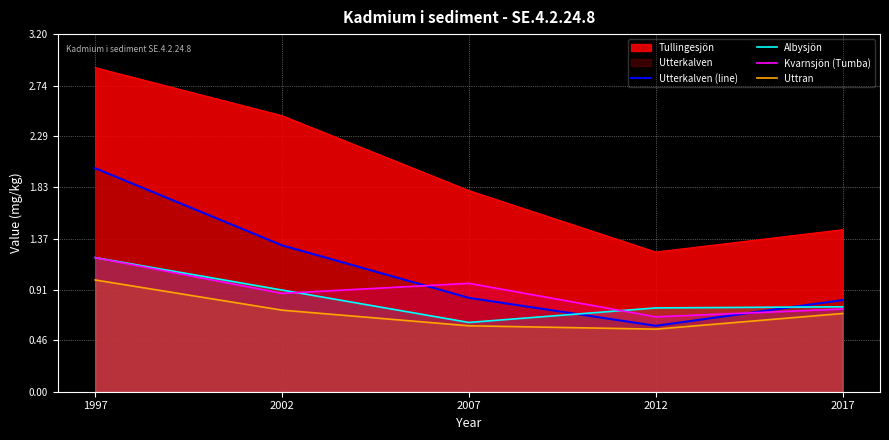

List the labels in order of Utterkalven (line) value, largest first.

1997, 2002, 2007, 2017, 2012